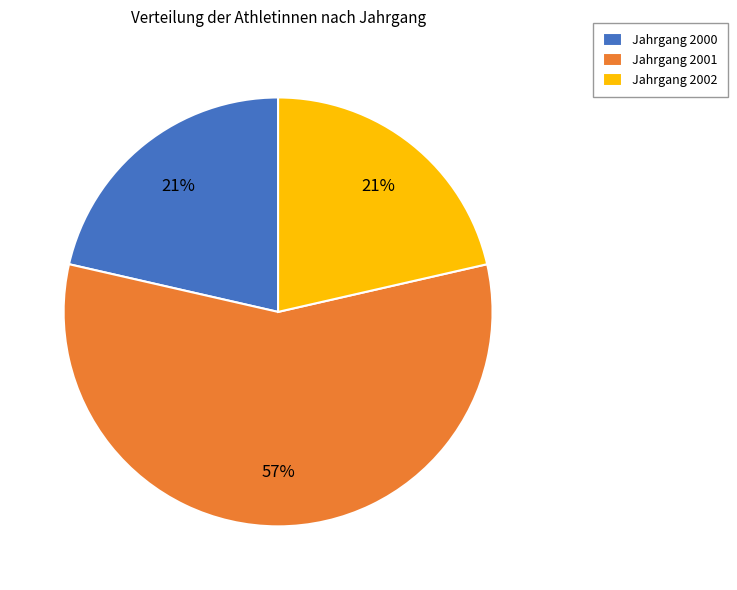

What is the majority slice?

Jahrgang 2001